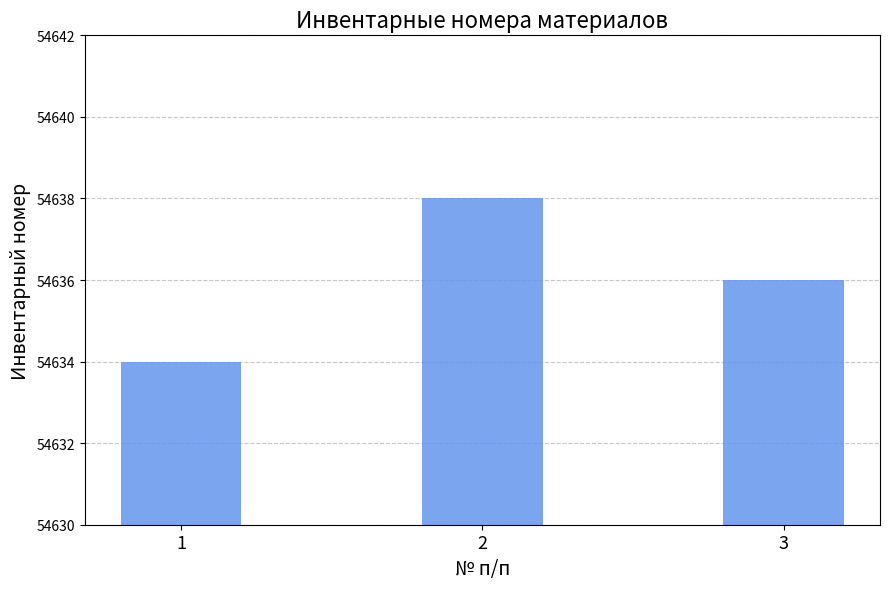

Is it true that the value at 1 is 16465?

False